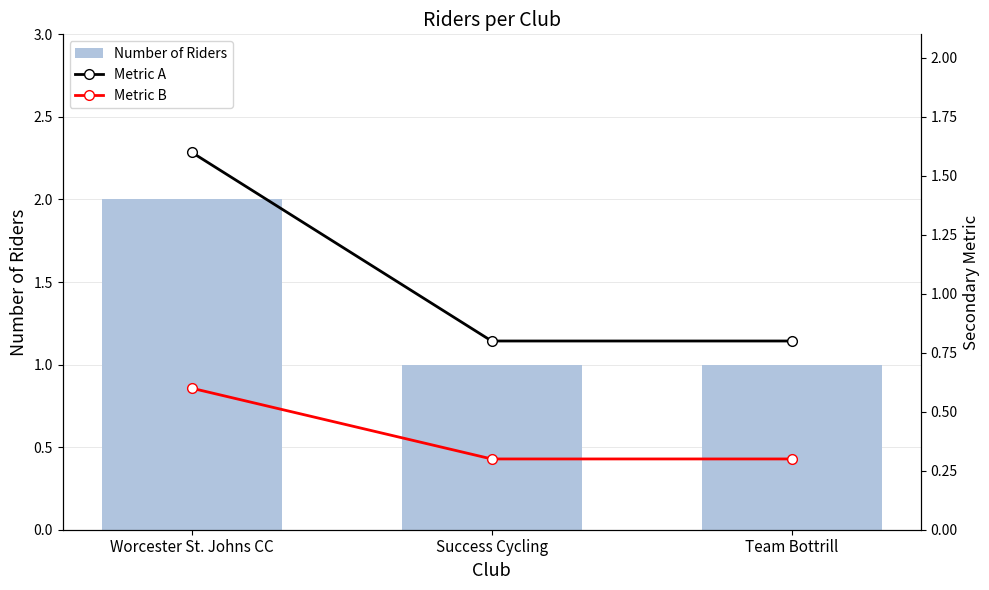

What is the value of the Metric B bar at the 1st from the left?

0.6